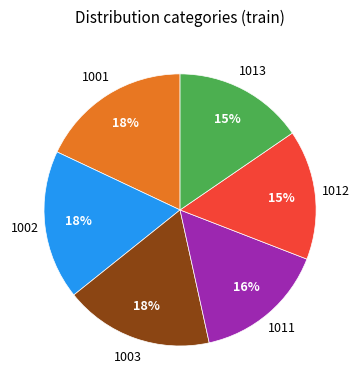

What percentage is the 1013 slice, to the nearest percent?

15%